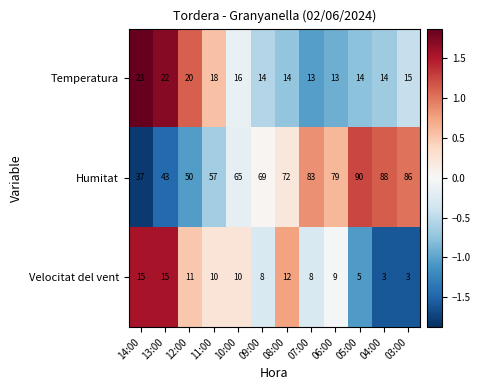

At which category is the sum across all series the highest?

05:00